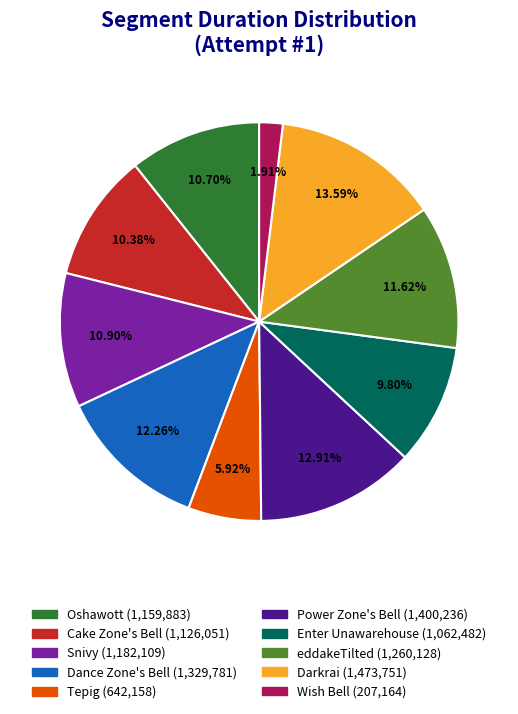

How many segments does this pie chart have?

10